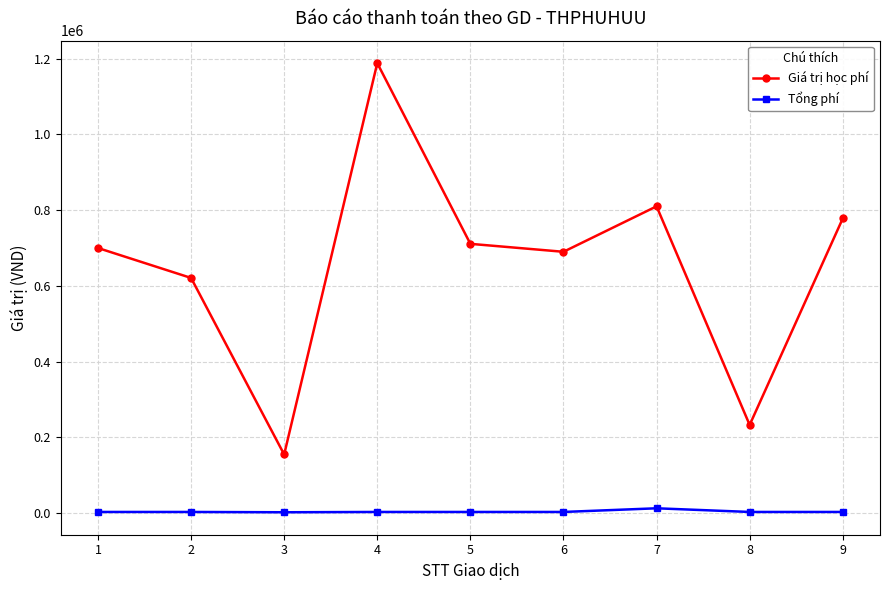

How many lines are shown in the chart?

2